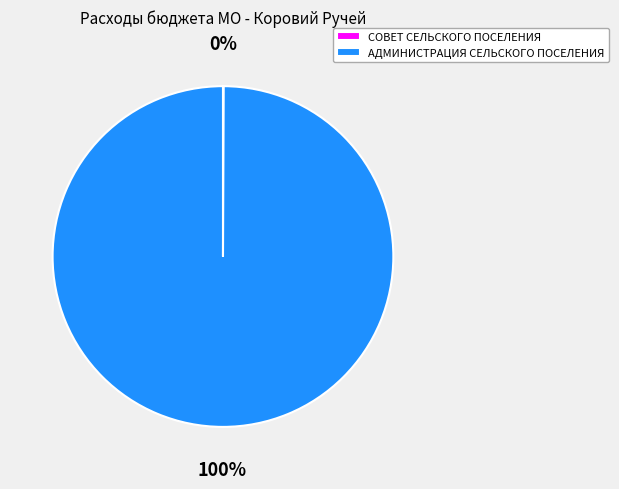

Does АДМИНИСТРАЦИЯ СЕЛЬСКОГО ПОСЕЛЕНИЯ account for over 50% of the chart?

Yes